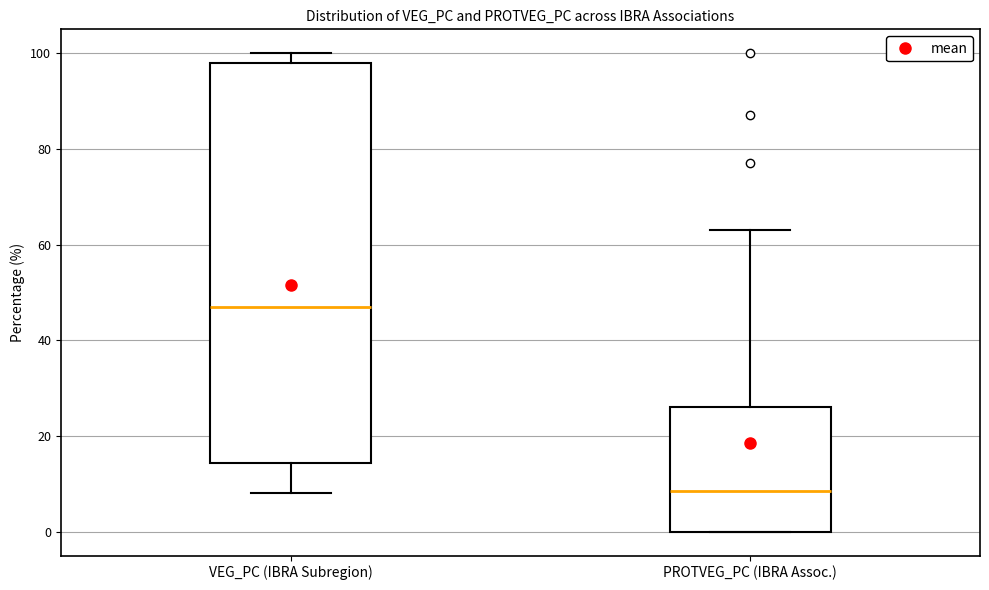

Reading left to right, read every box against the y-axis: the position of its median line, the range the box covers, and the ends of its whiskers. The values are not printed on the chart, so give them approximately, as read against the axis.

VEG_PC (IBRA Subregion): median 48, box 14 to 98, whiskers 8 to 100
PROTVEG_PC (IBRA Assoc.): median 8, box 0 to 26, whiskers 0 to 64